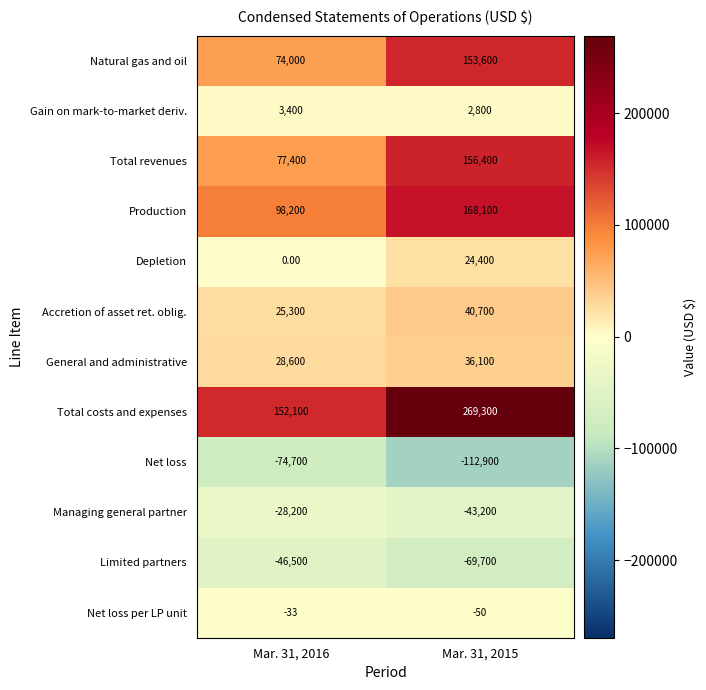

At which category is the sum across all series the highest?

Mar. 31, 2015